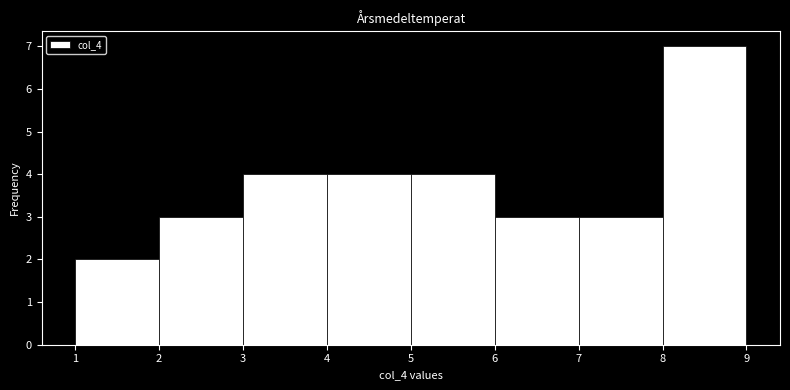

Over which range of the x-axis is the bar tallest?

8 to 9